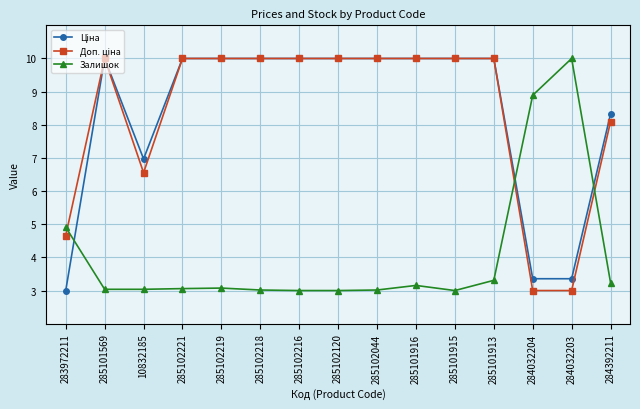

What is the difference between the highest and lowest values at 285102044?

7.0